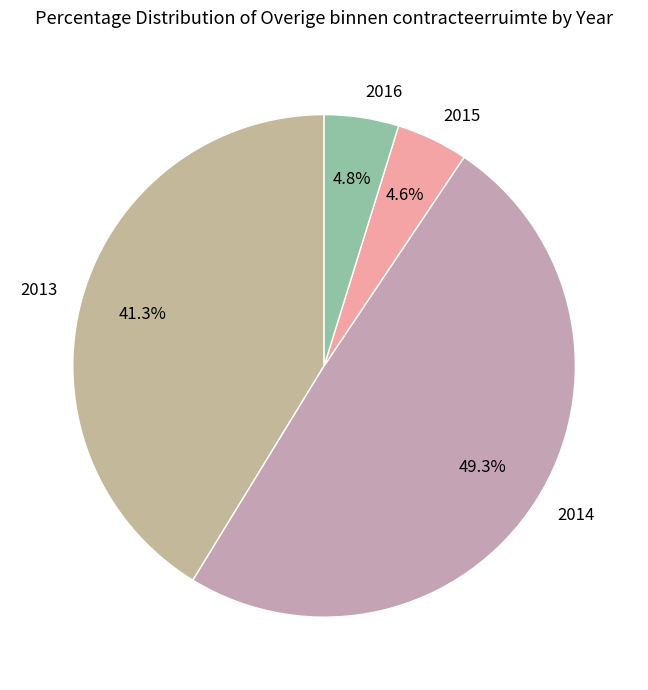

To the nearest percent, what is the difference between the largest and smallest slice percentages?

45%